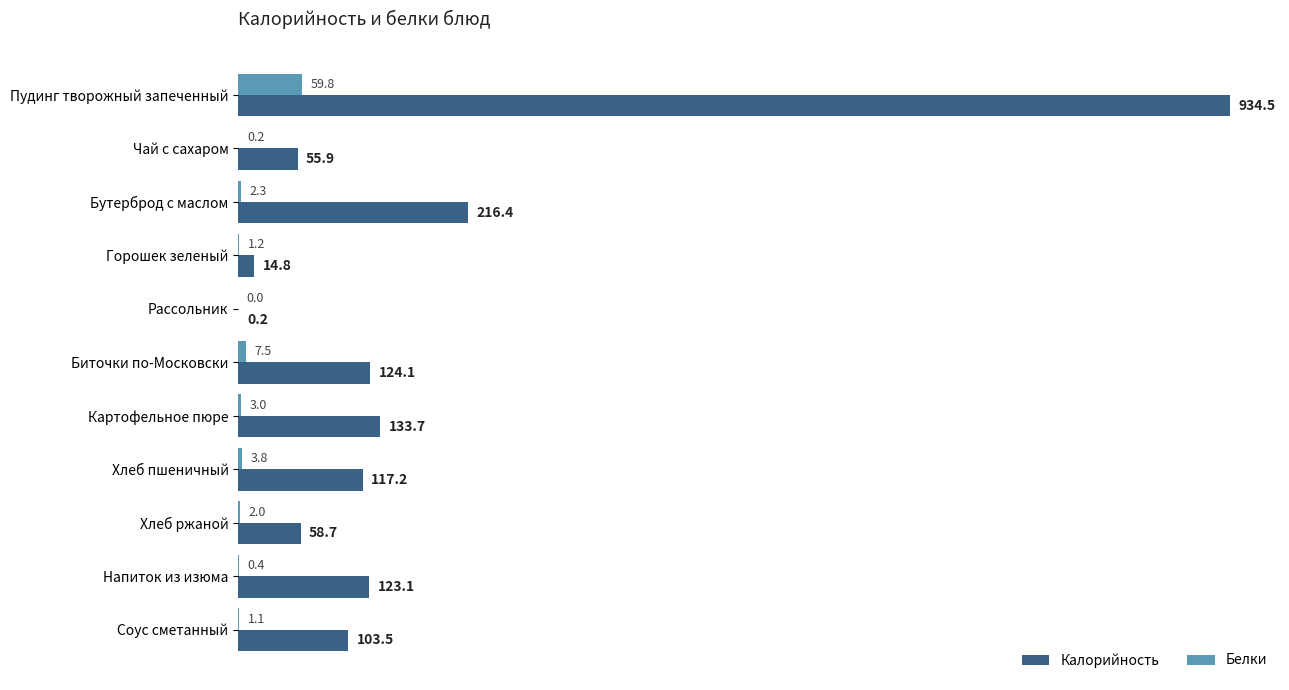

True or false: Калорийность has a value of 93.8 at Чай с сахаром.

False